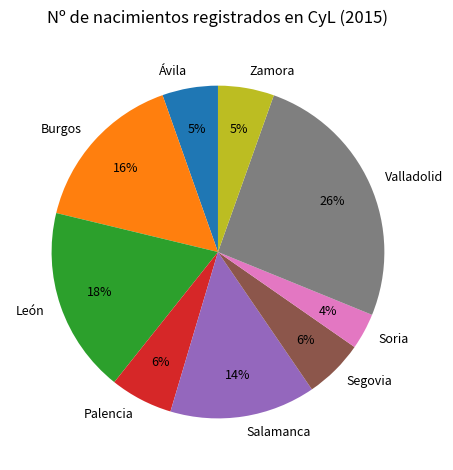

Which category has the smallest portion of the pie?

Soria